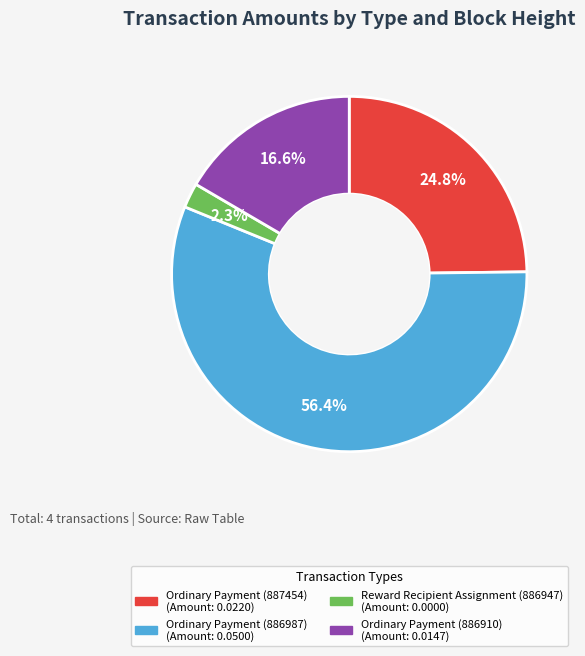

How many slices are in this pie chart?

4